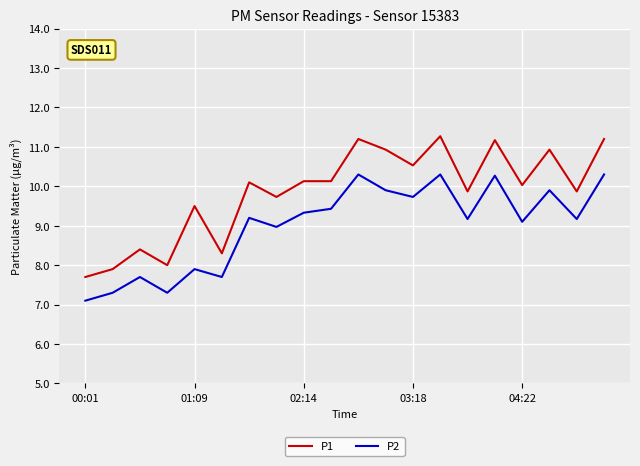

List the series in order of their peak value, lowest first.

P2, P1